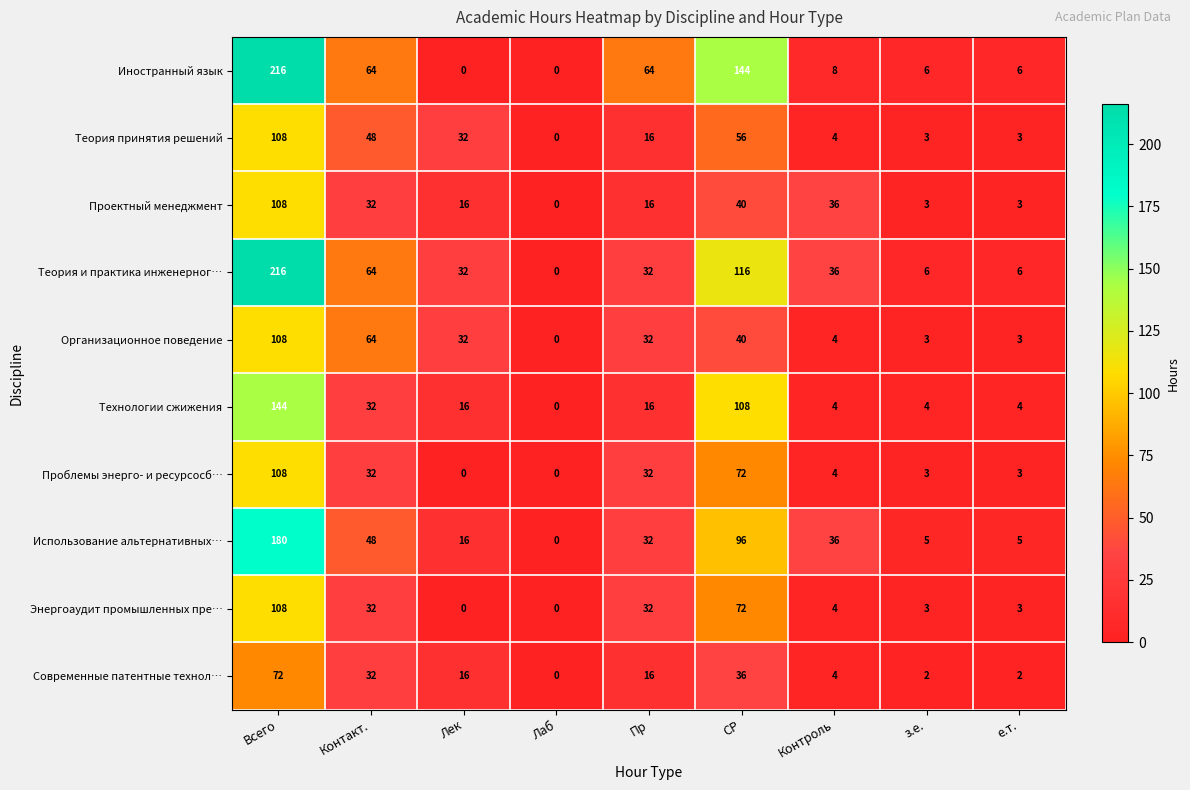

How many series are shown in this chart?

10